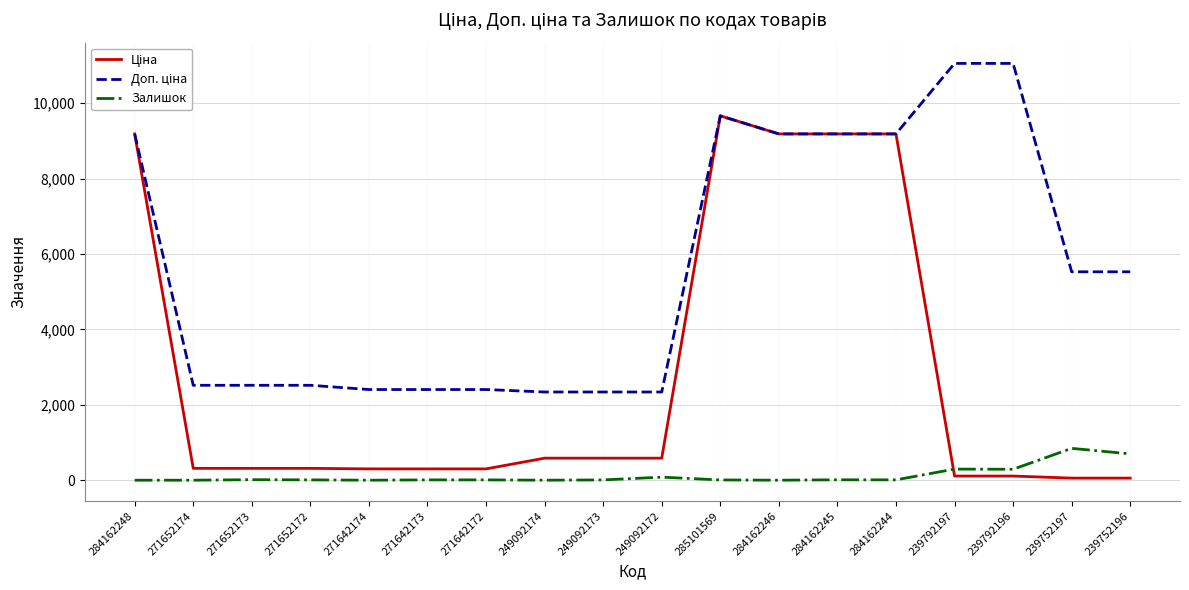

What is the maximum value for Залишок?

845.0